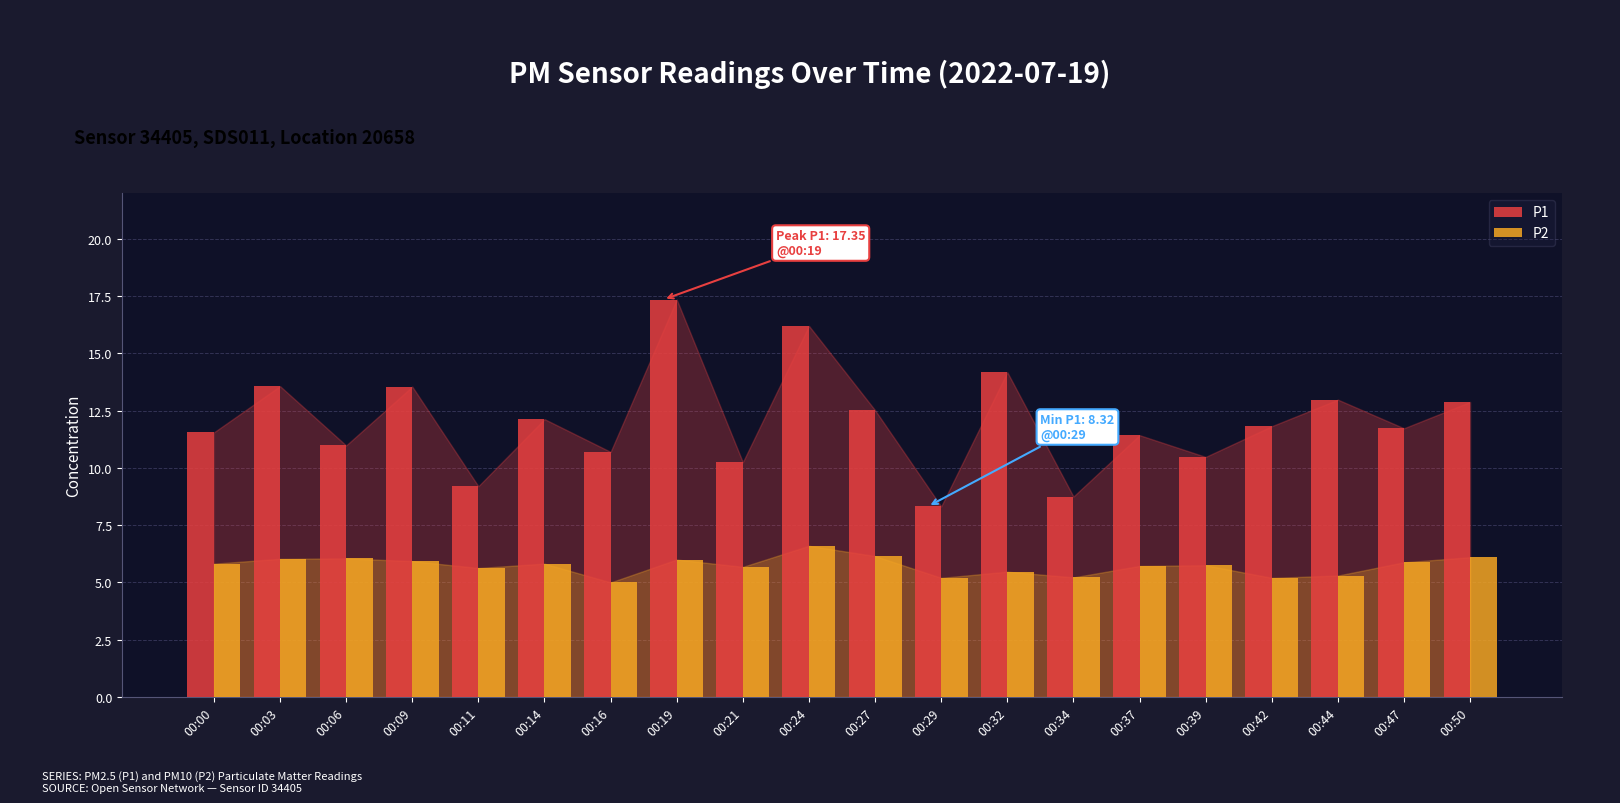

What is the value of the P2 bar at the 18th from the left?

5.3